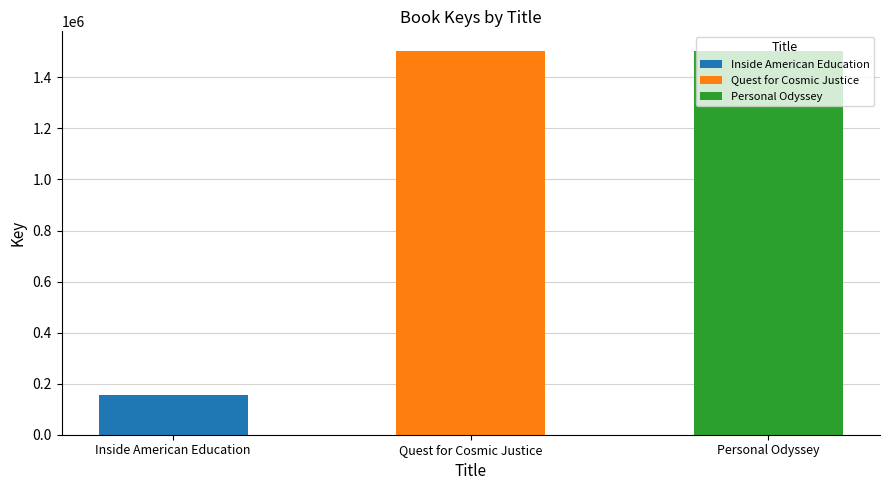

How many bars are there in total?

3